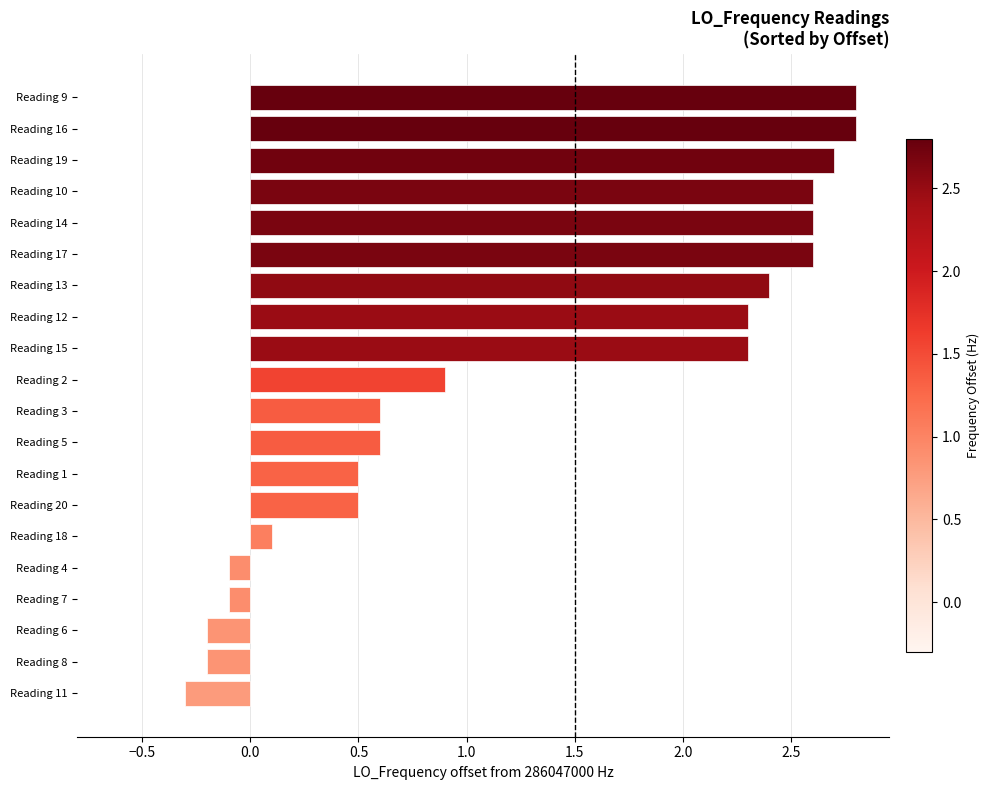

What is the label of the 6th bar from the bottom?

Reading 18